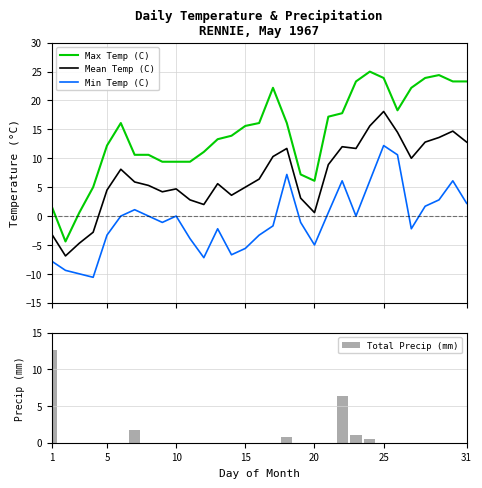

Are the bars grouped side by side (vs. stacked)?

Yes